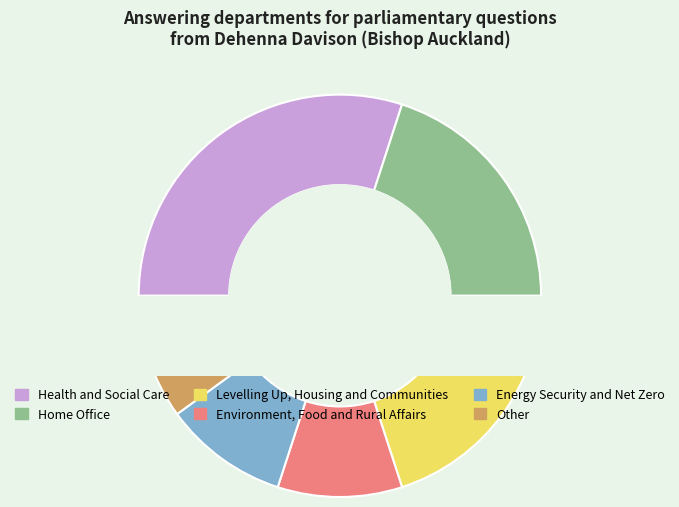

Approximately how many times larger is the value at Energy Security and Net Zero compared to Home Office?

0.5